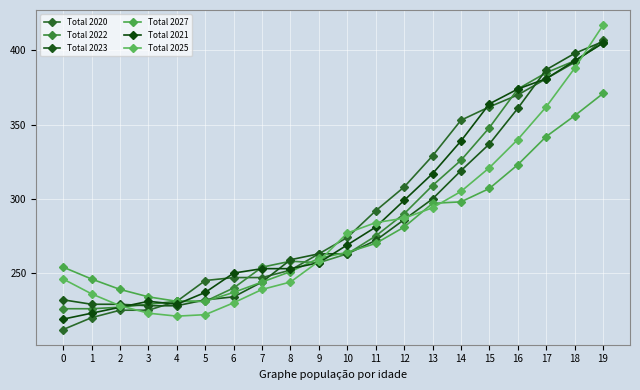

The Total 2025 series shows 466 at 14. True or false?

False